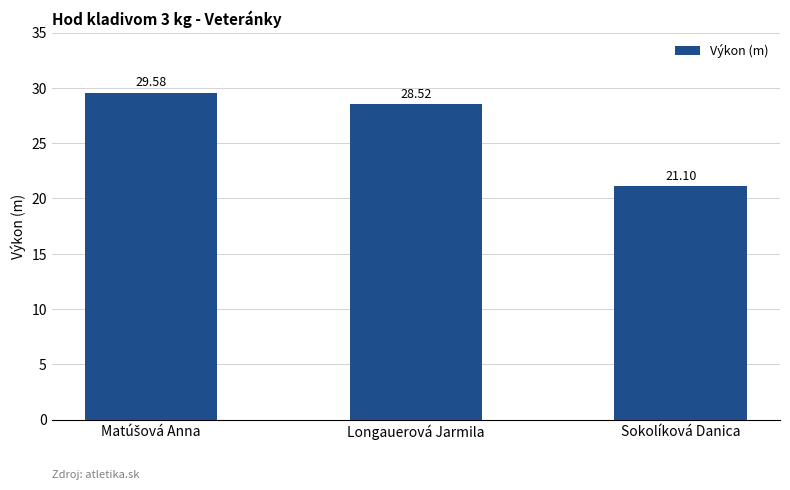

Reading left to right, transcribe all the data shown in this chart.

29.6	28.5	21.1